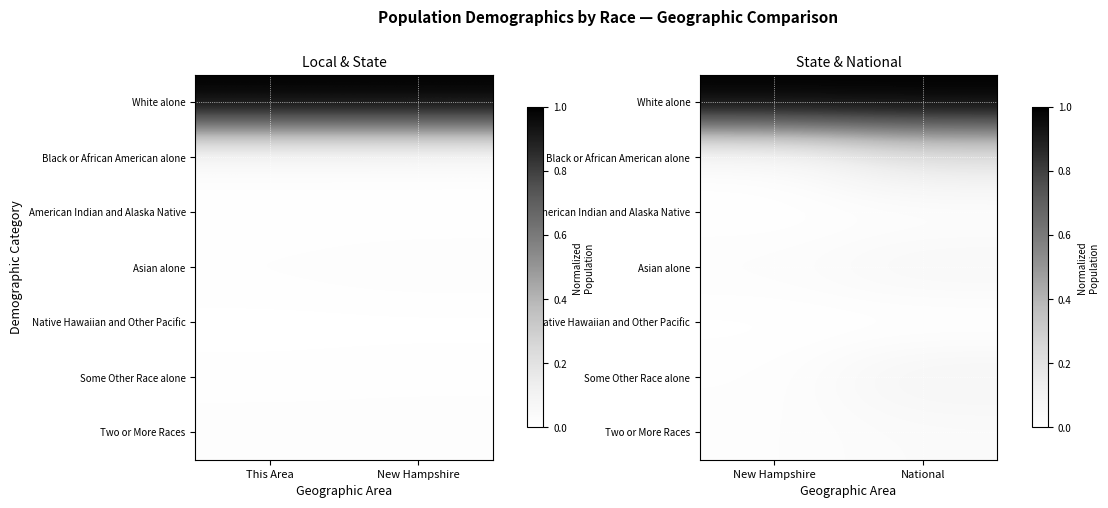

At how many categories does at least one series exceed 0?

2